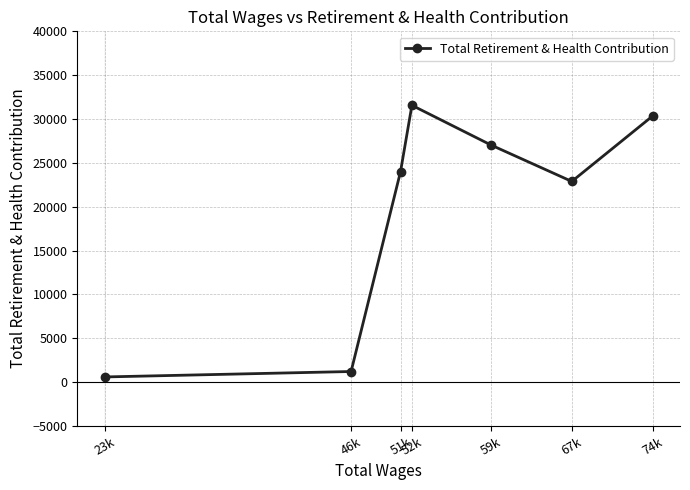

Which has a higher value, 59k or 46k?

59k